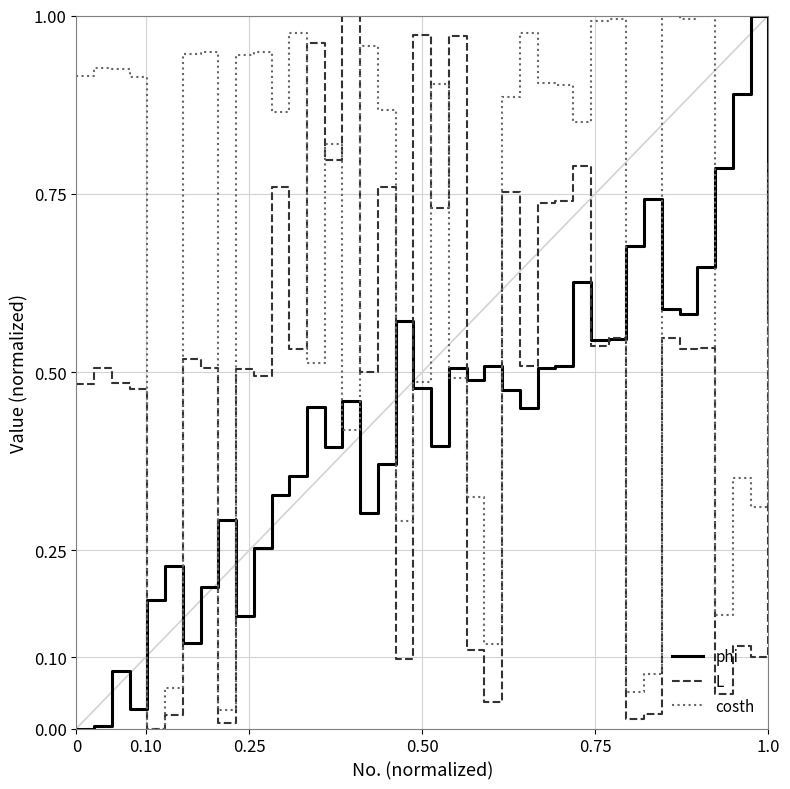

Which series has the largest total across all categories?

costh